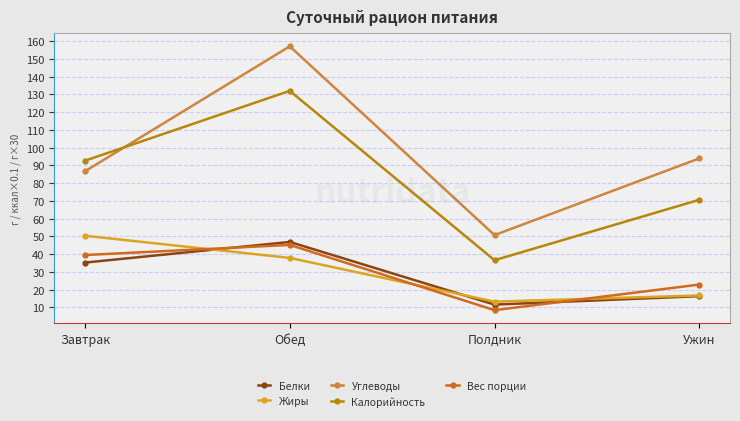

What is the lowest value of the Вес порции series?

8.4